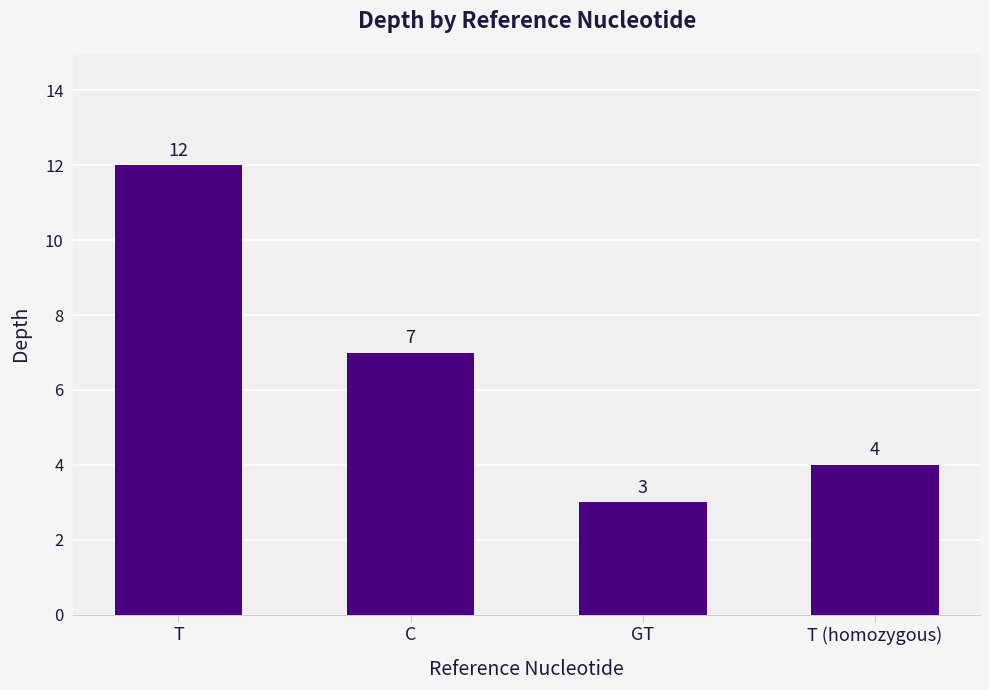

List the labels in order of value, smallest first.

GT, T (homozygous), C, T